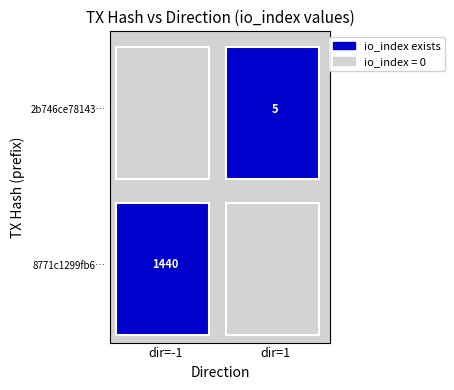

True or false: 2b746ce78143d4f1a3d0145cd1967678e18e747 has a value of 2 at io_index.

False